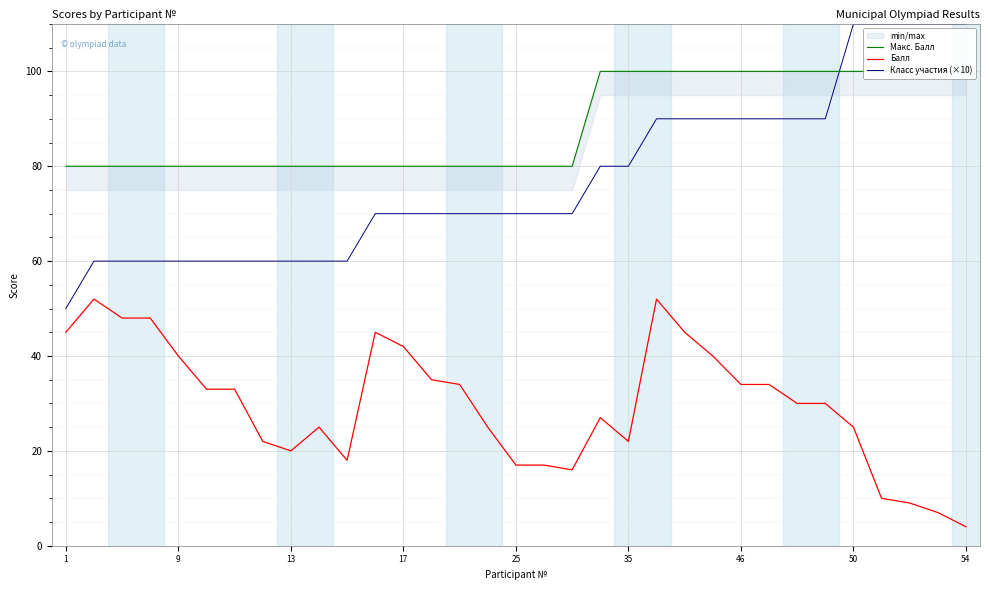

In Балл, how many points are lower than both neighbors (excluding endpoints)?

4